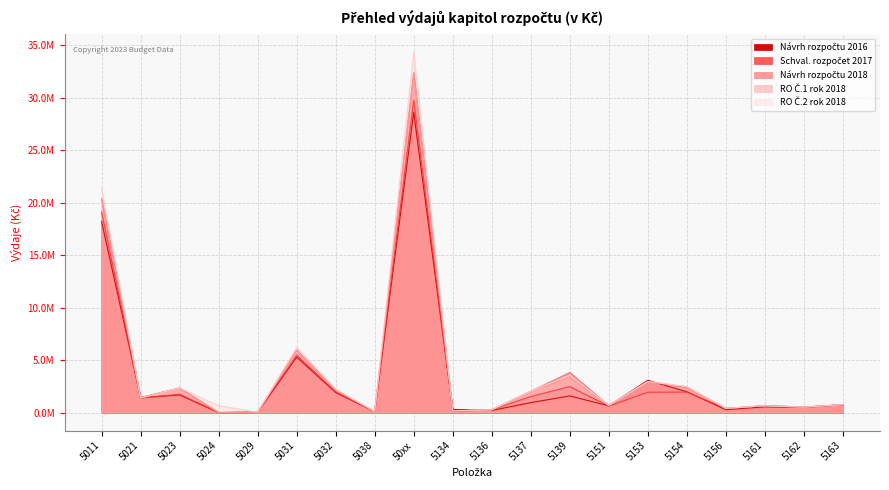

Rank the categories by RO Č.1 rok 2018 value from lowest to highest.

5024, 5029, 5038, 5134, 5136, 5156, 5162, 5161, 5151, 5163, 5021, 5137, 5032, 5023, 5154, 5153, 5139, 5031, 5011, 50xx